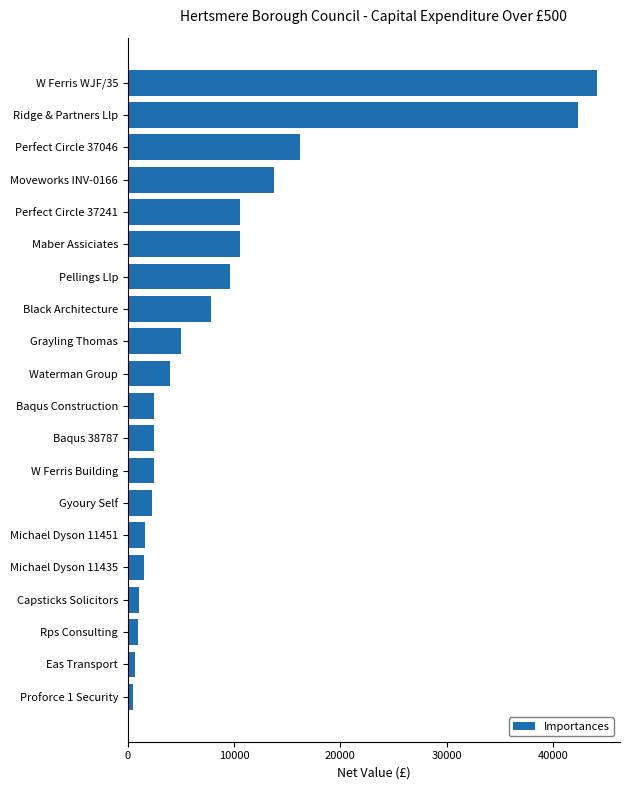

How many data points does each series have?

20